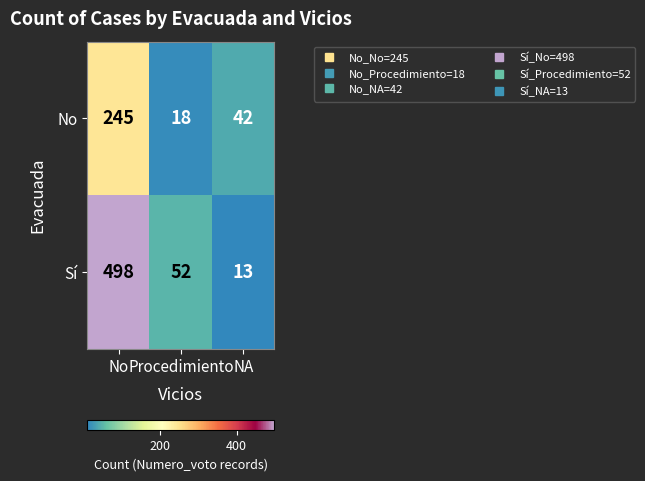

What is the difference between the highest and lowest values at No?

253